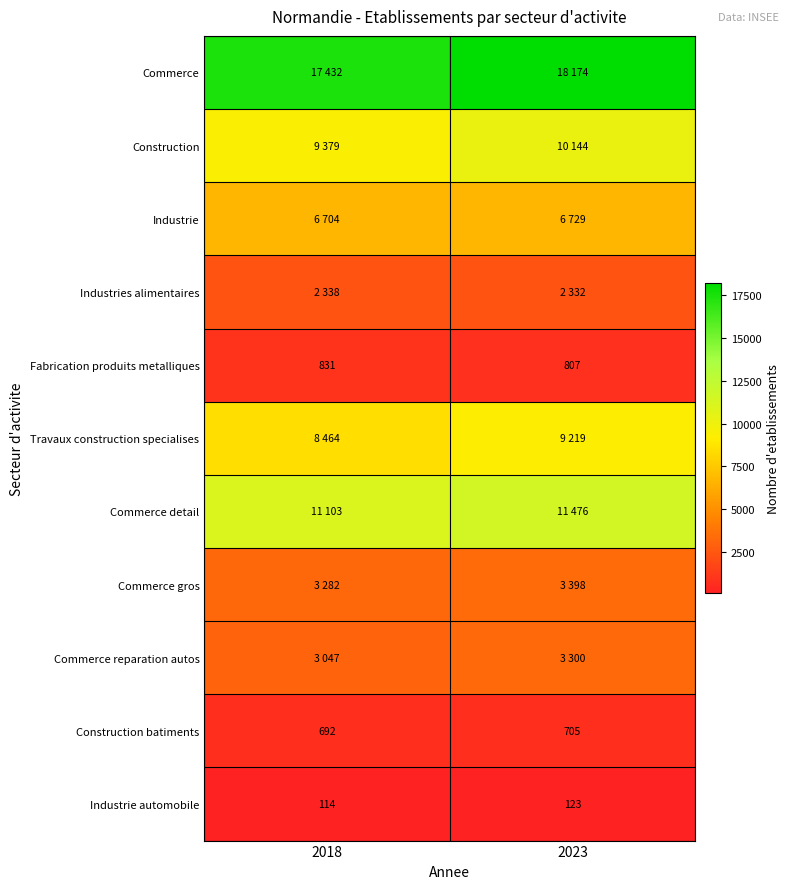

What is the total value across all series at 2023?

66407